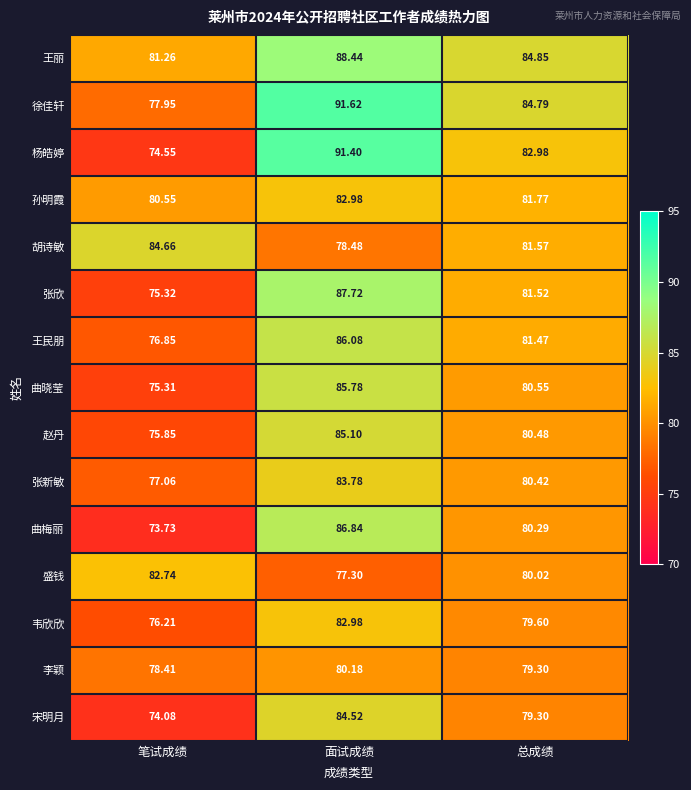

Is the value of 张新敏 at 总成绩 greater than the value of 盛钱 at 总成绩?

Yes